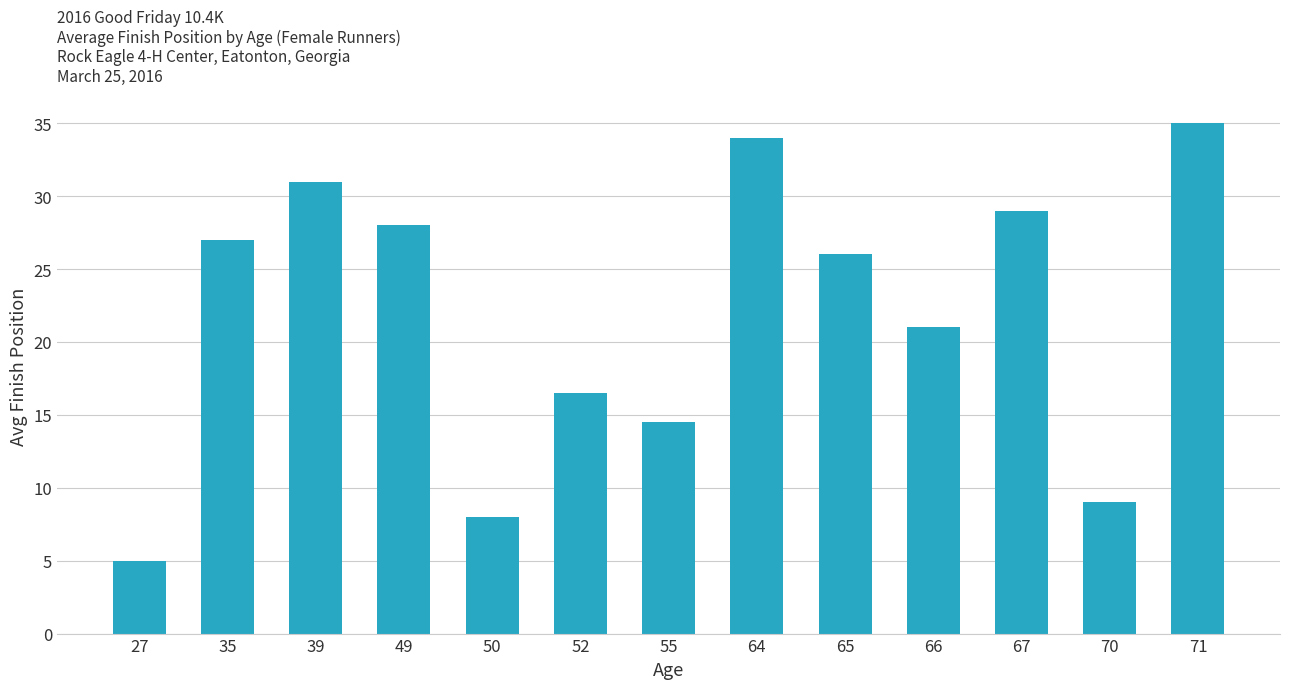

Approximately how many times larger is the value at 66 compared to 64?

0.6